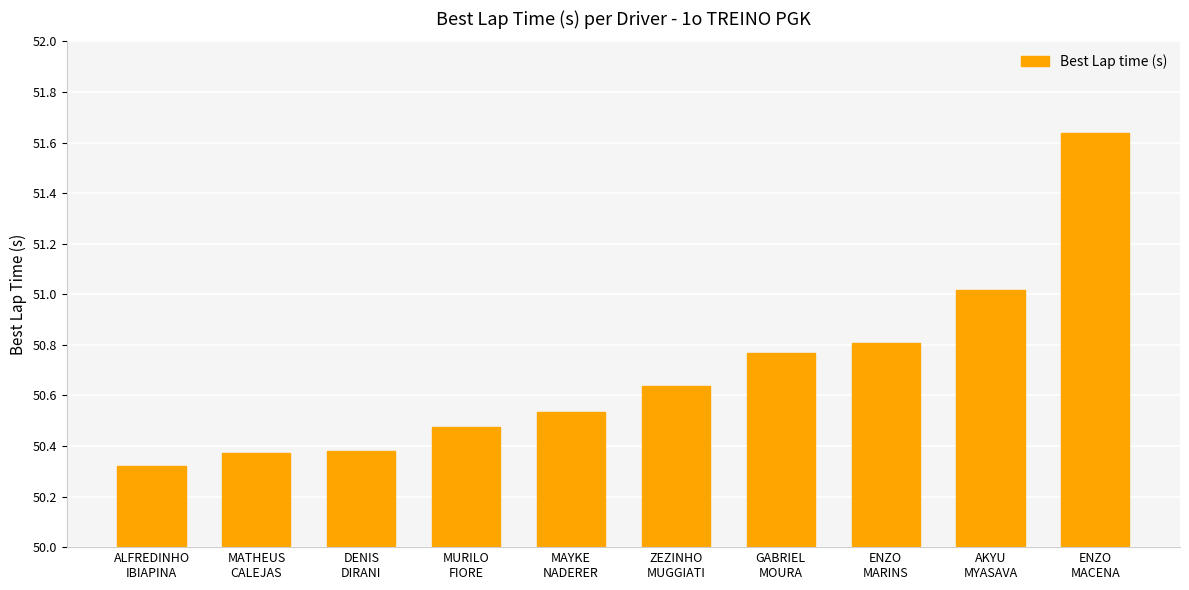

At which category does the chart reach its peak across all series?

ENZO
MACENA